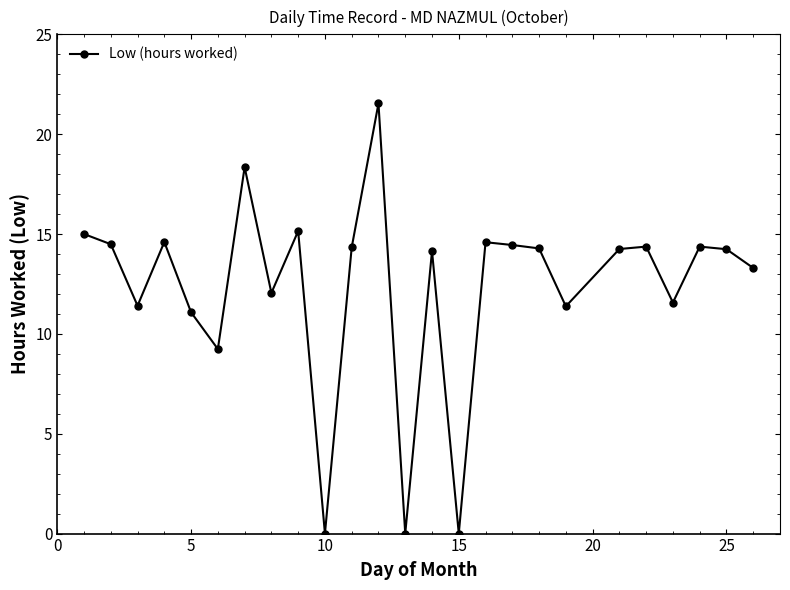

What is the difference between the maximum and minimum values?

21.5